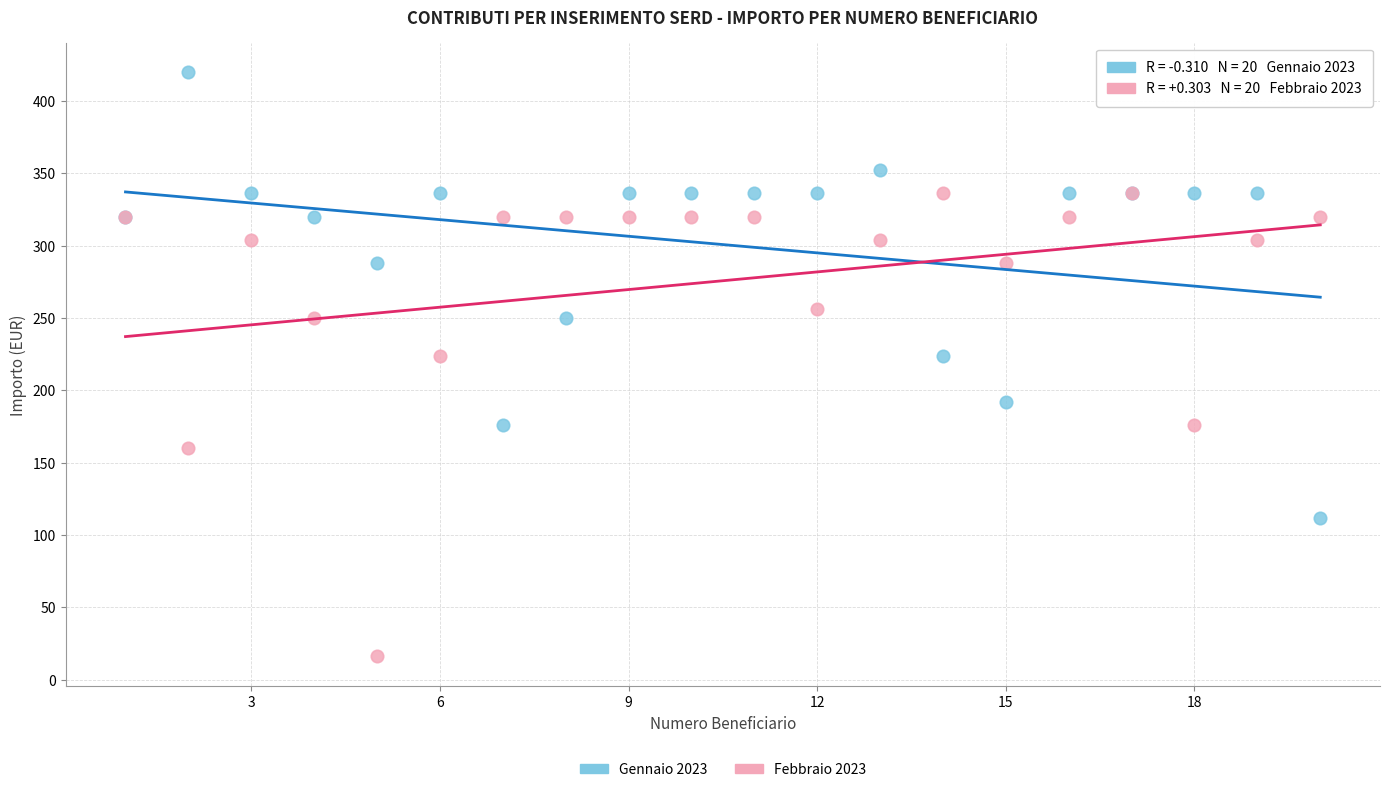

What are all the series names shown in the legend?

Gennaio 2023, Febbraio 2023